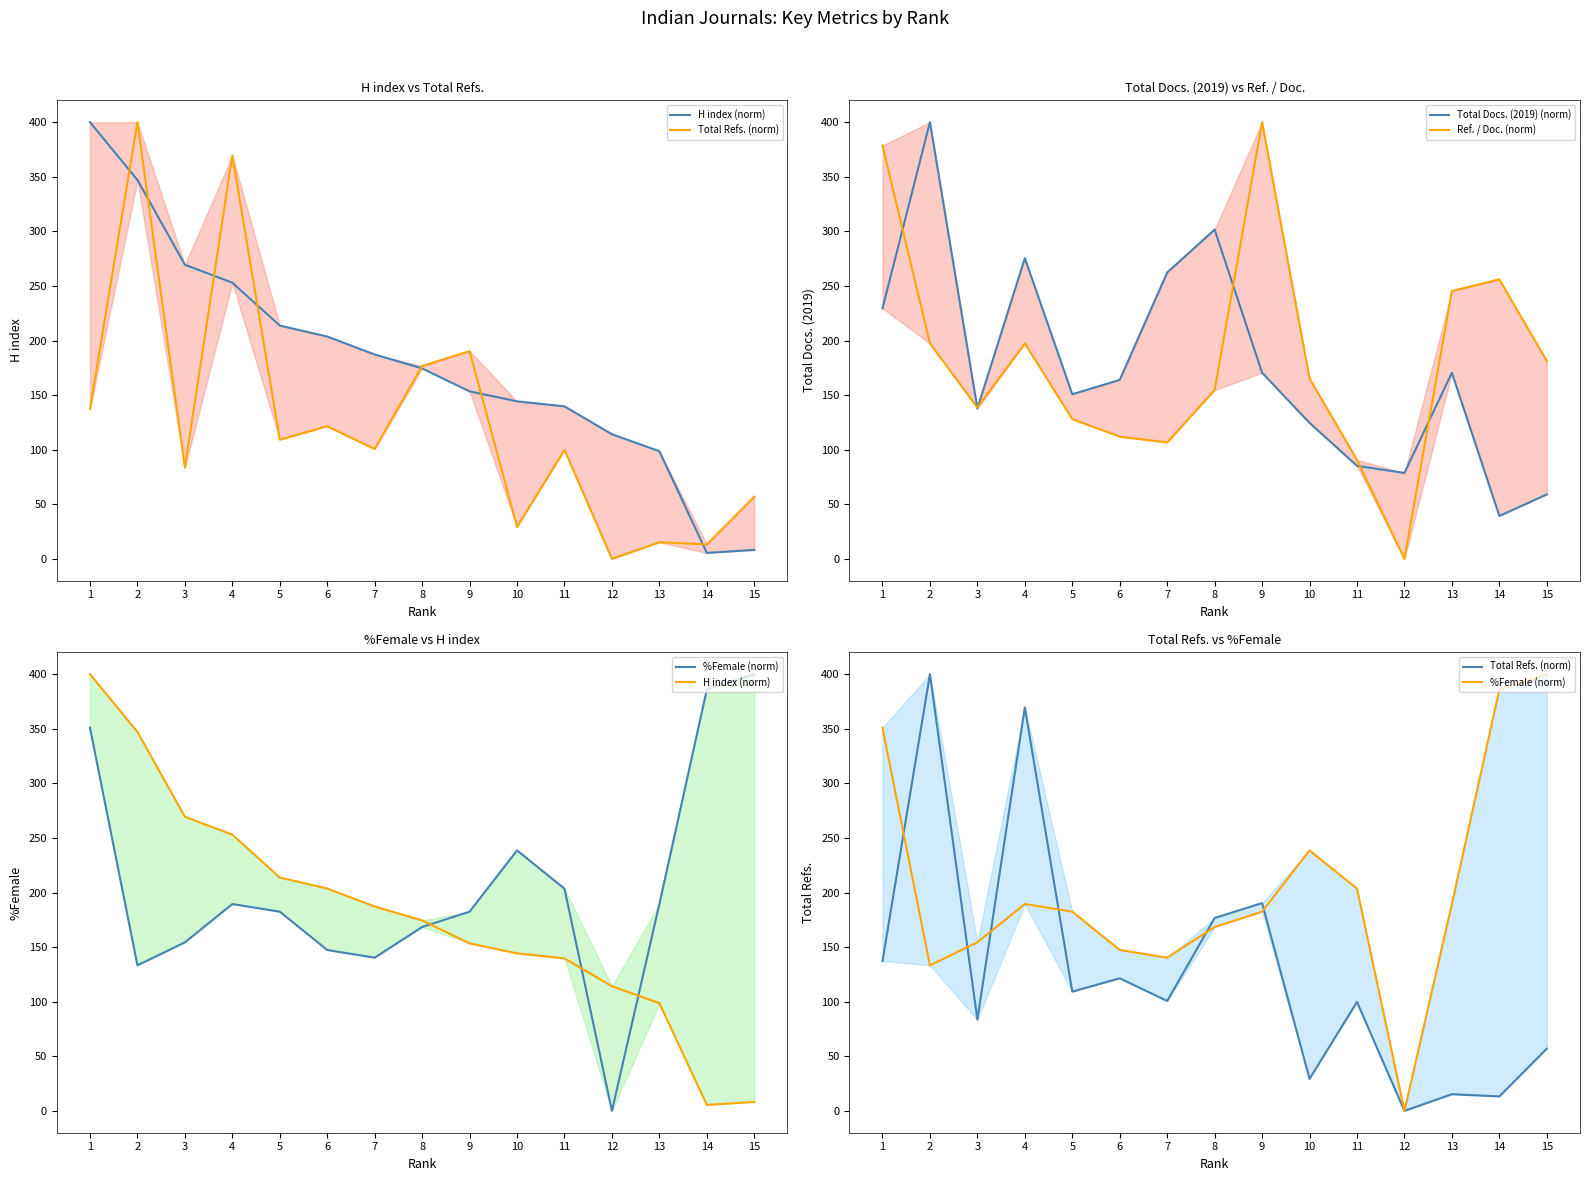

Reading right to left, transcribe all the data shown in this chart.

H index (norm): 8.2	5.5	98.6	114.2	139.7	144.3	153.4	174.4	187.2	203.7	213.7	253.0	269.4	347.0	400.0
Total Refs. (norm): 57.0	13.3	15.2	0.0	99.8	29.3	190.3	176.7	100.7	121.4	109.2	369.5	83.6	400.0	137.3
Total Docs. (2019) (norm): 59.0	39.3	170.5	78.7	85.2	124.6	170.5	301.6	262.3	163.9	150.8	275.4	137.7	400.0	229.5
Ref. / Doc. (norm): 181.3	256.0	245.3	0.0	90.7	165.3	400.0	154.7	106.7	112.0	128.0	197.3	138.7	197.3	378.7
%Female (norm): 400.0	386.0	189.5	0.0	203.5	238.6	182.5	168.4	140.4	147.4	182.5	189.5	154.4	133.3	350.9